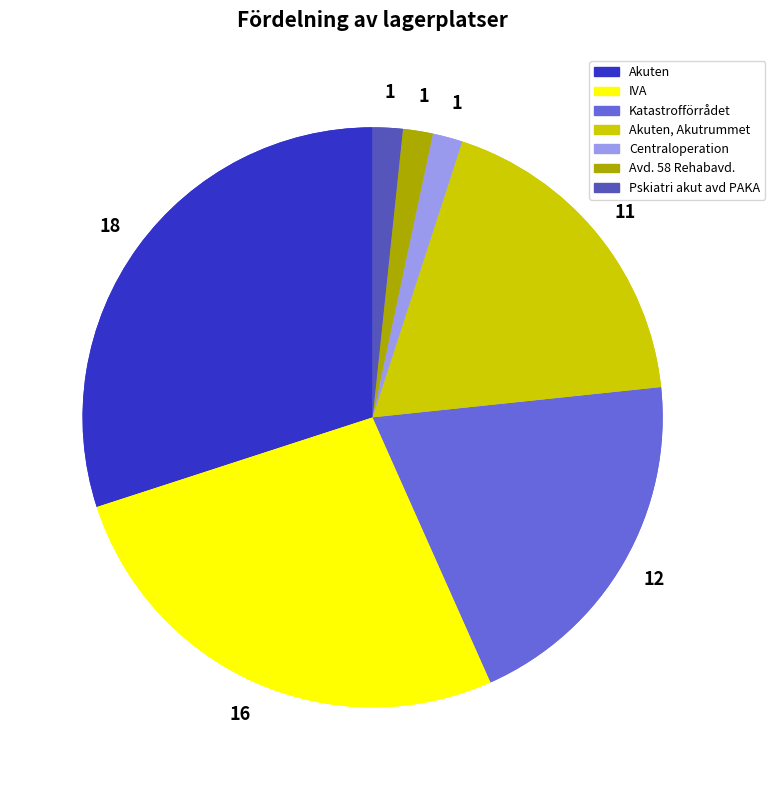

What is the smallest slice in the pie chart?

Centraloperation